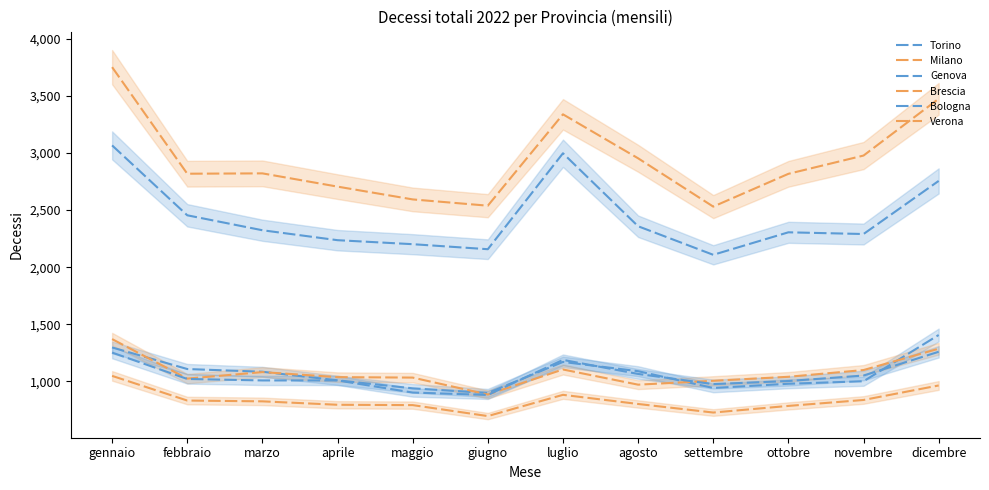

The value of Genova at luglio is 1675. True or false?

False